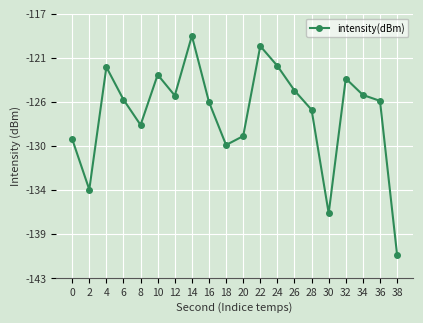

List the labels in order of value, smallest first.

38, 30, 2, 18, 0, 20, 8, 28, 16, 36, 6, 12, 34, 26, 32, 10, 4, 24, 22, 14